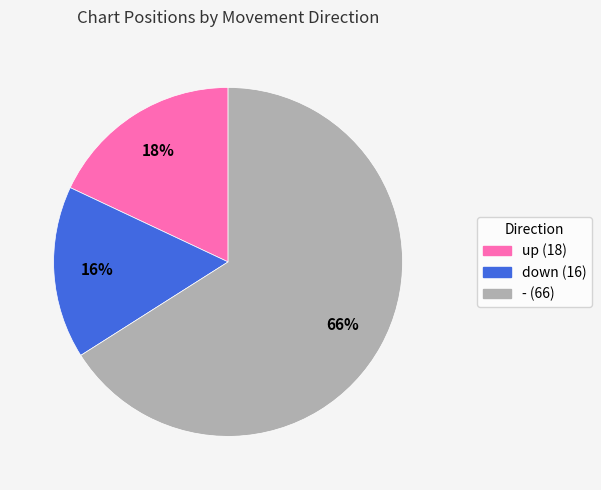

What is the largest slice in the pie chart?

-